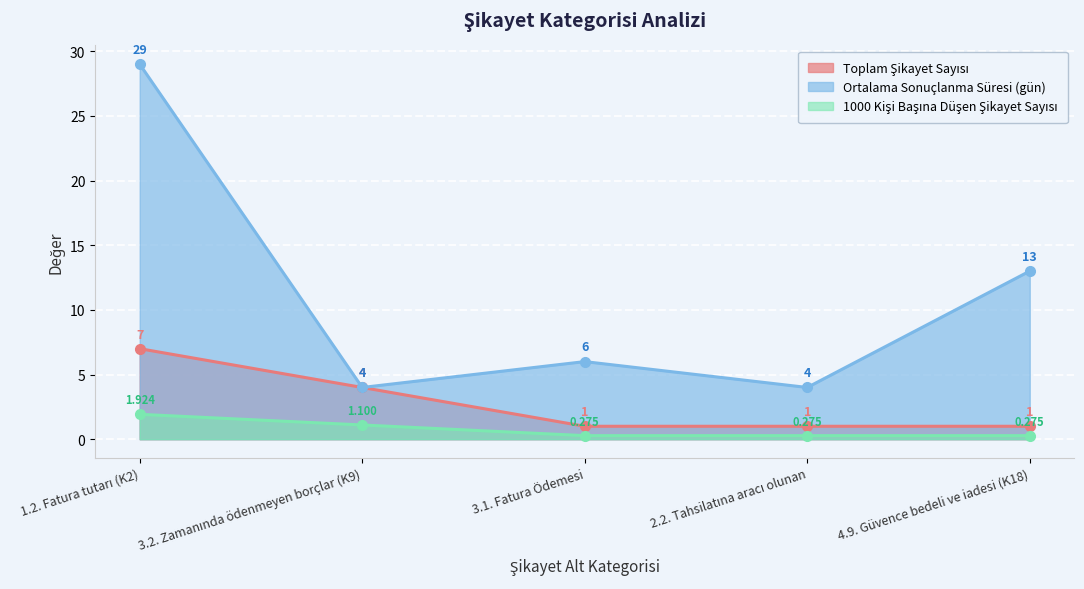

Reading left to right, list all the values displayed in this chart.

Toplam Şikayet Sayısı: 7.0	4.0	1.0	1.0	1.0
Ortalama Sonuçlanma Süresi (gün): 29.0	4.0	6.0	4.0	13.0
1000 Kişi Başına Düşen Şikayet Sayısı: 1.9	1.1	0.3	0.3	0.3